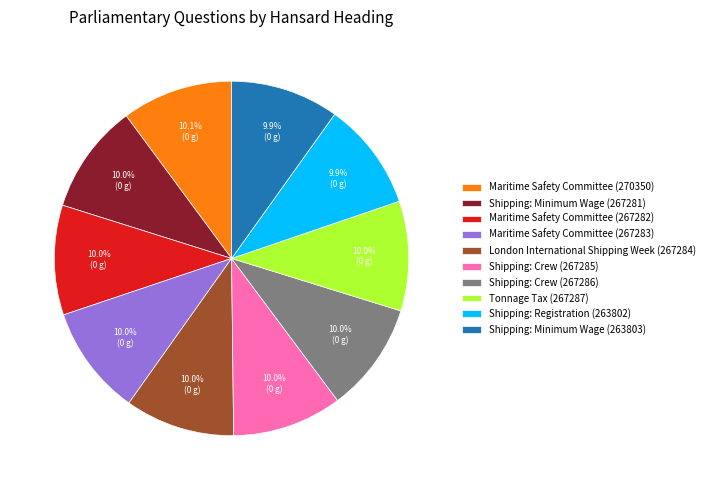

Combined, what portion of the pie is Tonnage Tax (267287) and Maritime Safety Committee (267283)?

20.0%